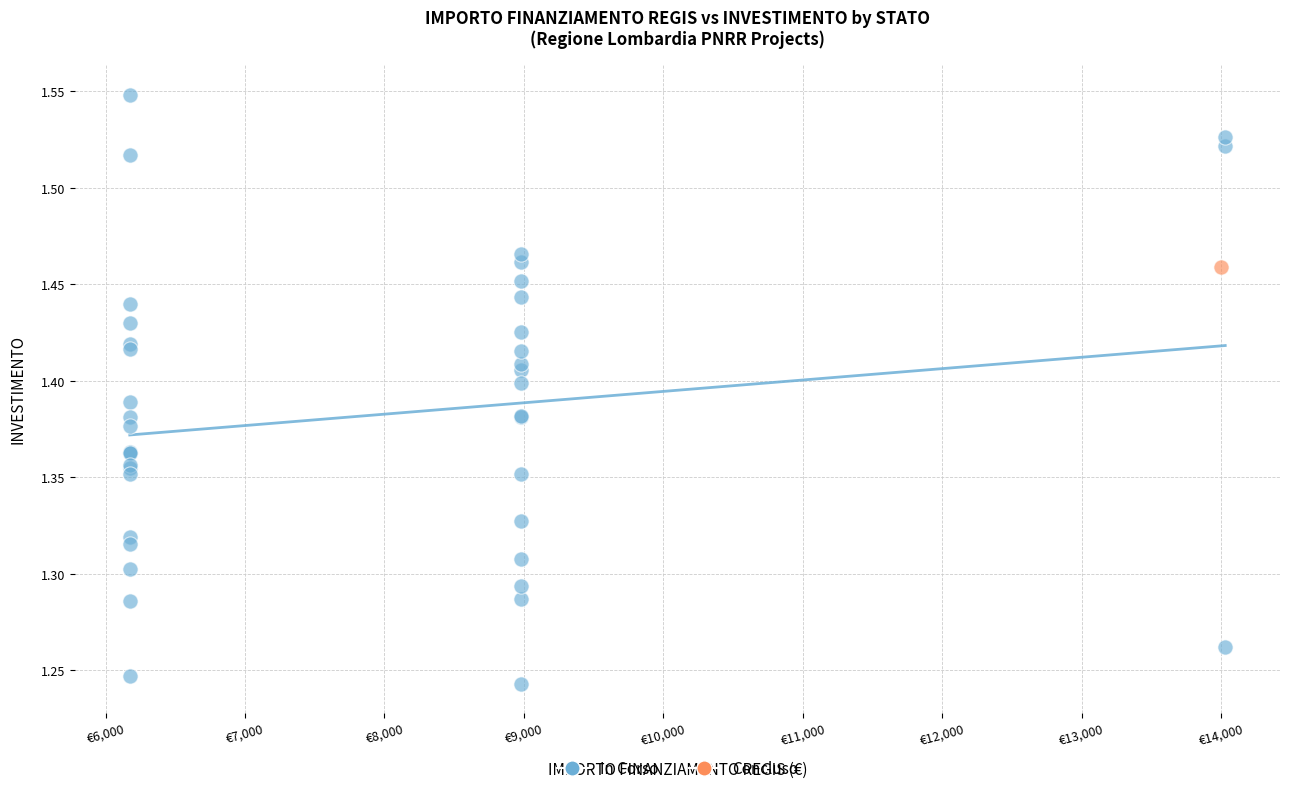

What are all the series names shown in the legend?

In Corso, Concluso